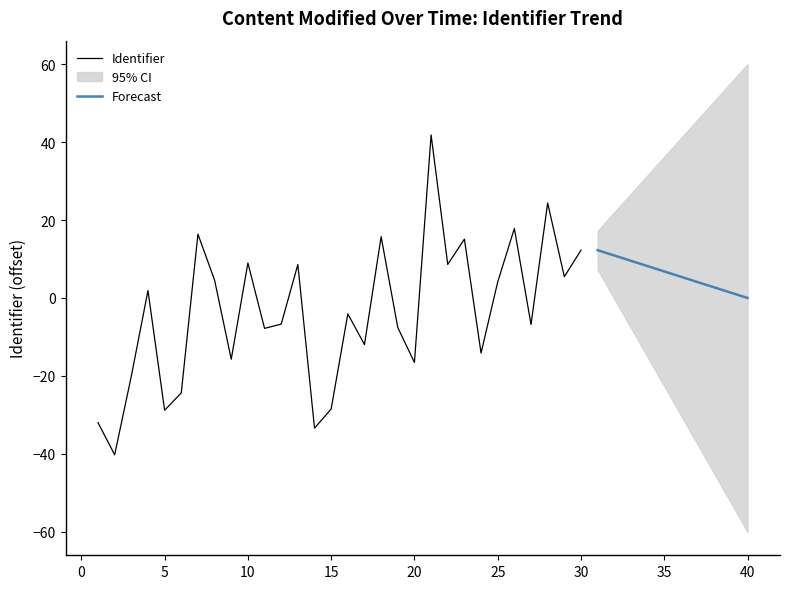

What is the minimum value for Identifier?

-40.2